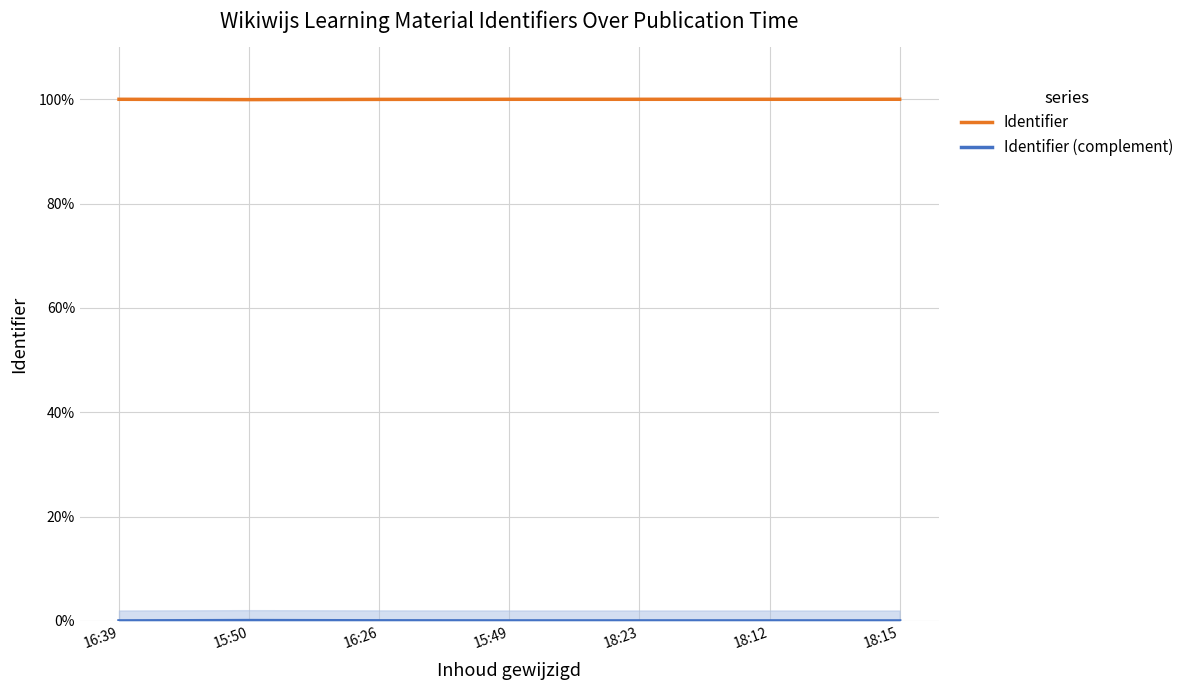

In Identifier, how many points are higher than both neighbors (excluding endpoints)?

1